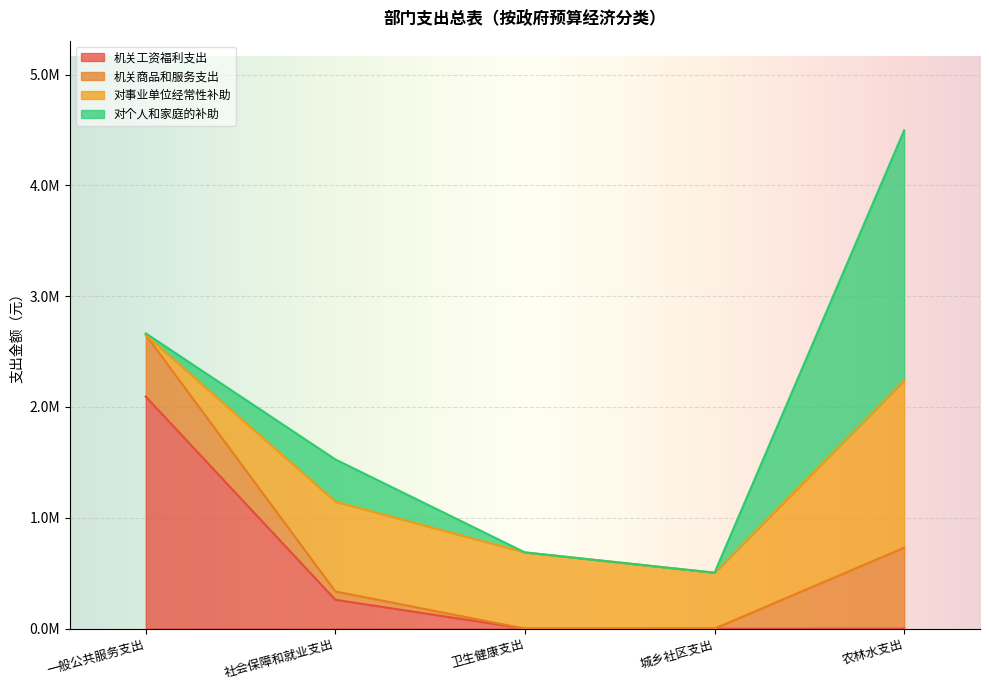

What are all the series names shown in the legend?

机关工资福利支出, 机关商品和服务支出, 对事业单位经常性补助, 对个人和家庭的补助